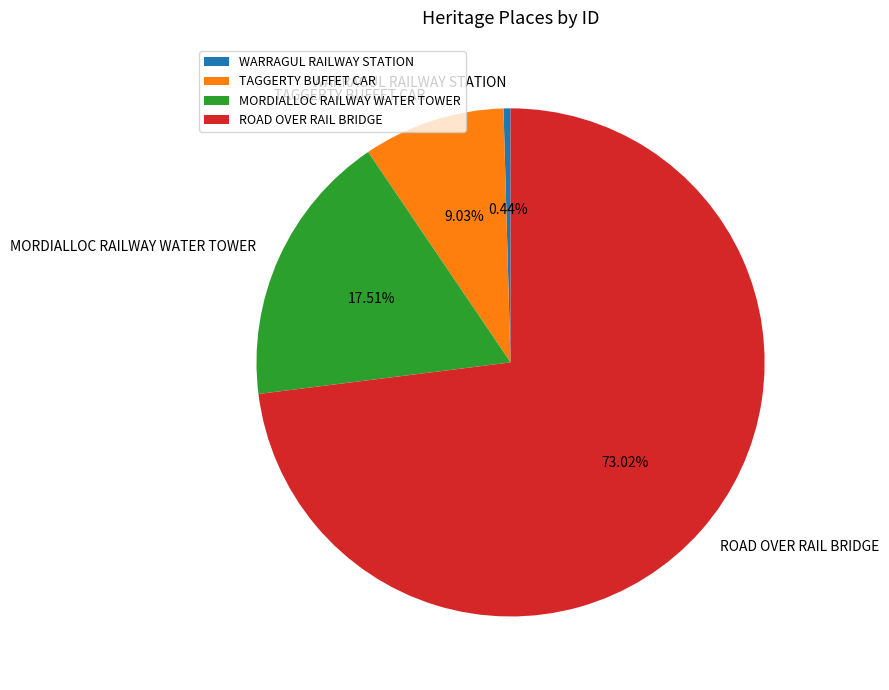

Which category accounts for the majority?

ROAD OVER RAIL BRIDGE